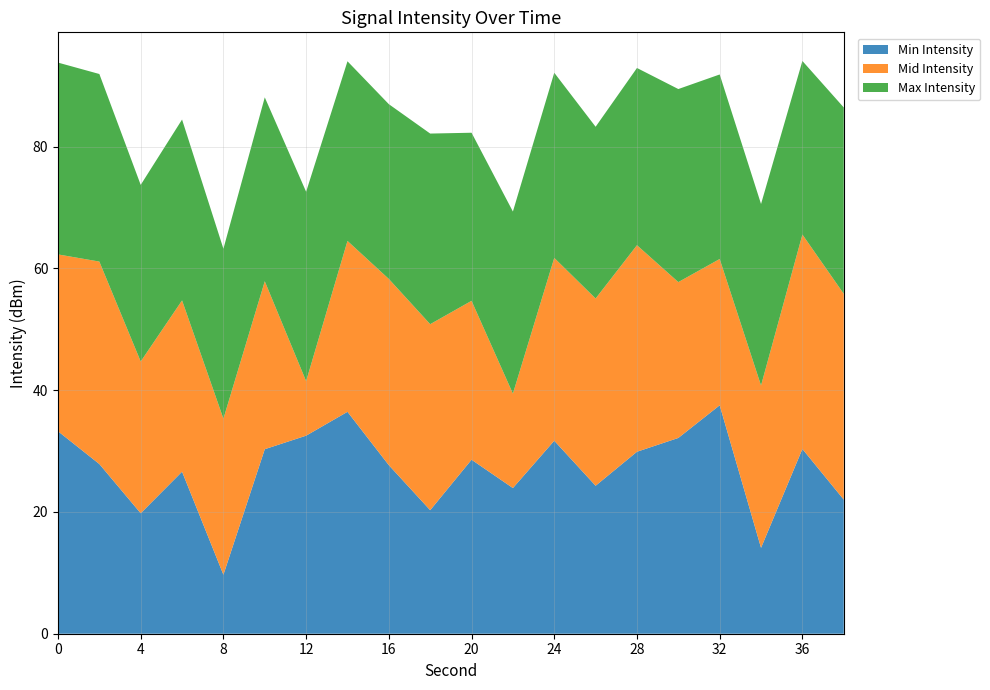

Which category has the lowest value in the Min Intensity series?

8